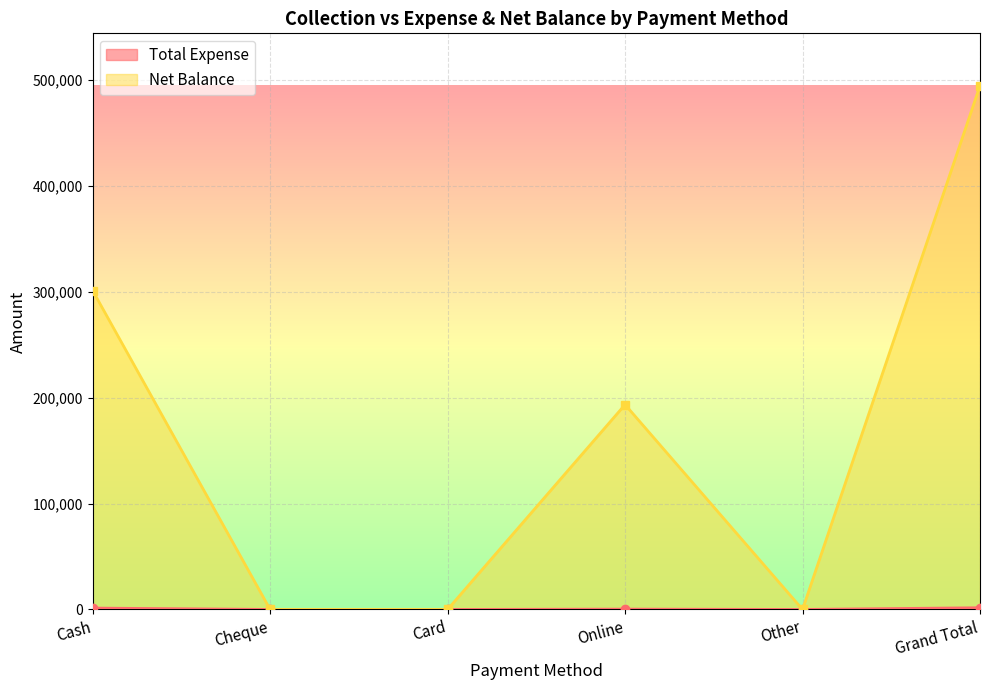

At how many categories does at least one series exceed 3047?

3